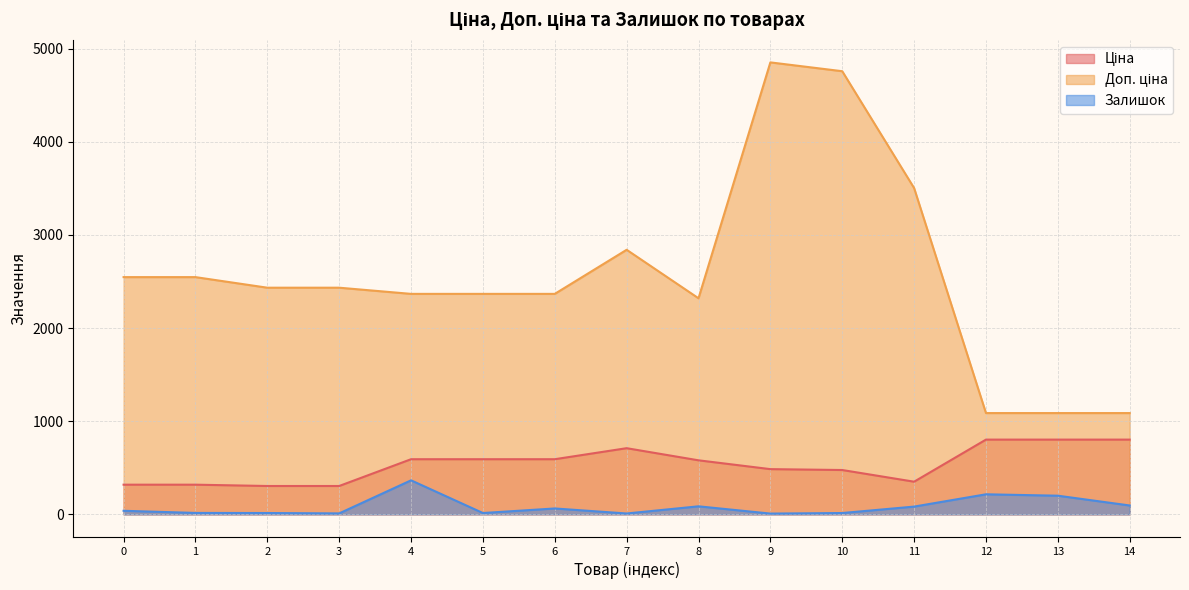

What is the total value across all series at 14?

1984.1